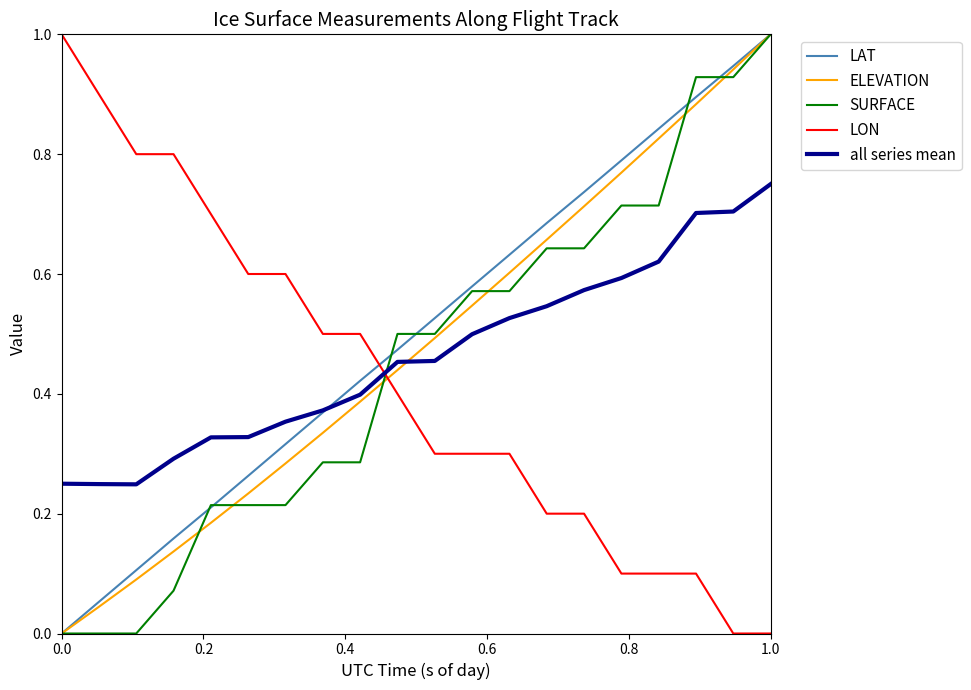

List the series in order of their overall mean, lowest first.

LON, SURFACE, all series mean, ELEVATION, LAT